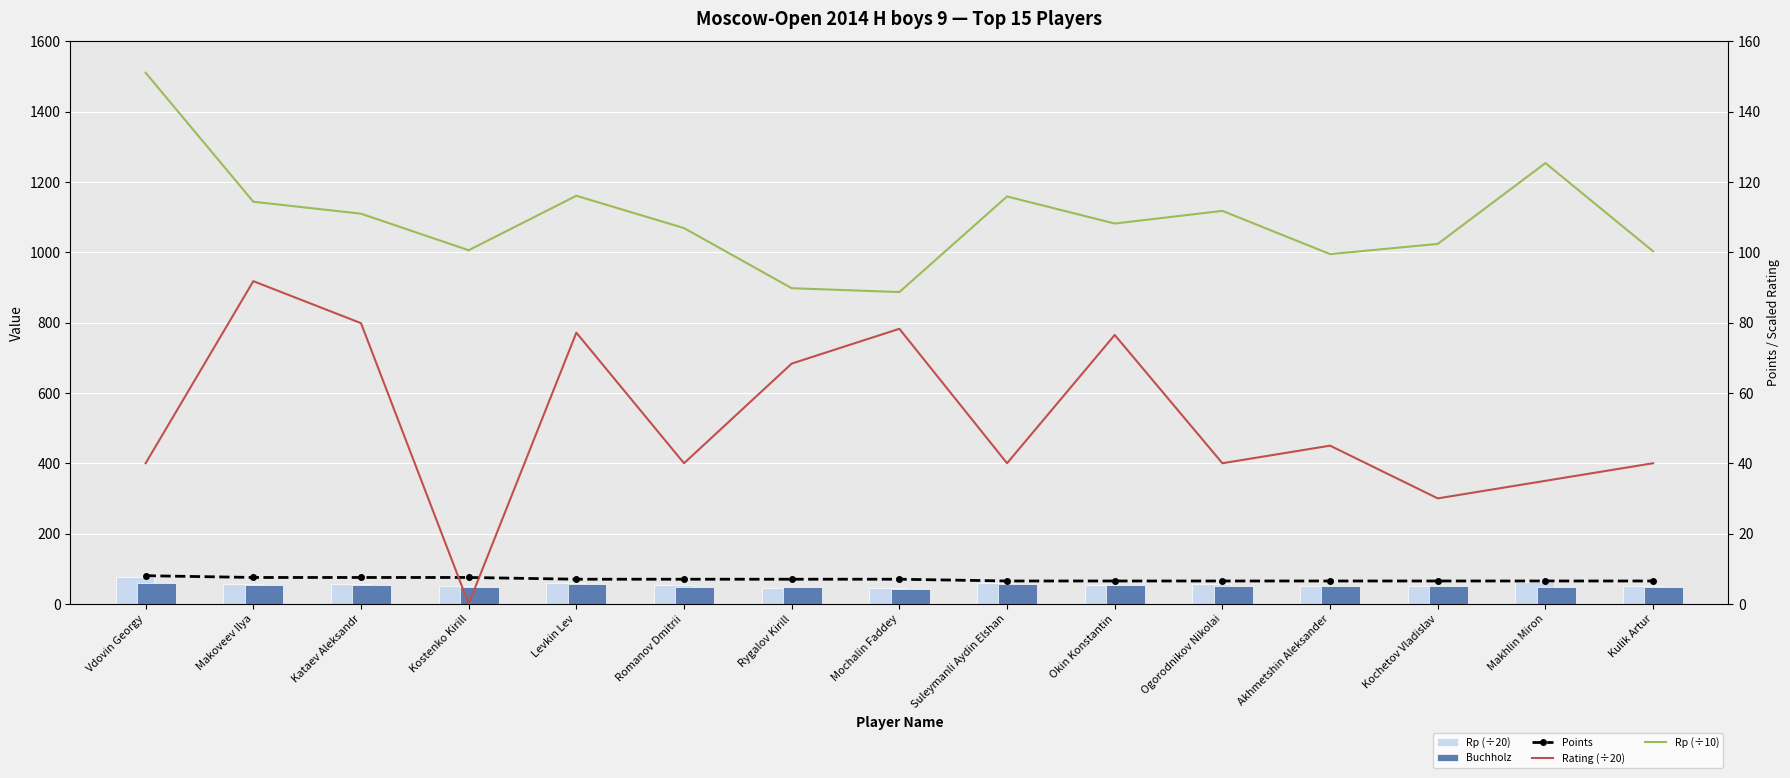

Reading right to left, transcribe all the data shown in this chart.

Rp (÷20): 50.1	62.7	51.2	49.8	55.9	54.1	58.0	44.4	44.9	53.5	58.0	50.3	55.5	57.2	75.5
Buchholz: 47.0	48.5	49.5	52.0	52.0	53.0	55.5	41.0	47.5	48.5	55.5	49.0	53.0	54.5	59.0
Points: 6.5	6.5	6.5	6.5	6.5	6.5	6.5	7.0	7.0	7.0	7.0	7.5	7.5	7.5	8.0
Rating (÷20): 40.0	35.0	30.0	45.0	40.0	76.5	40.0	78.2	68.3	40.0	77.2	0.0	79.8	91.8	40.0
Rp (÷10): 100.3	125.4	102.4	99.5	111.8	108.2	115.9	88.7	89.8	106.9	116.1	100.6	111.0	114.4	151.1